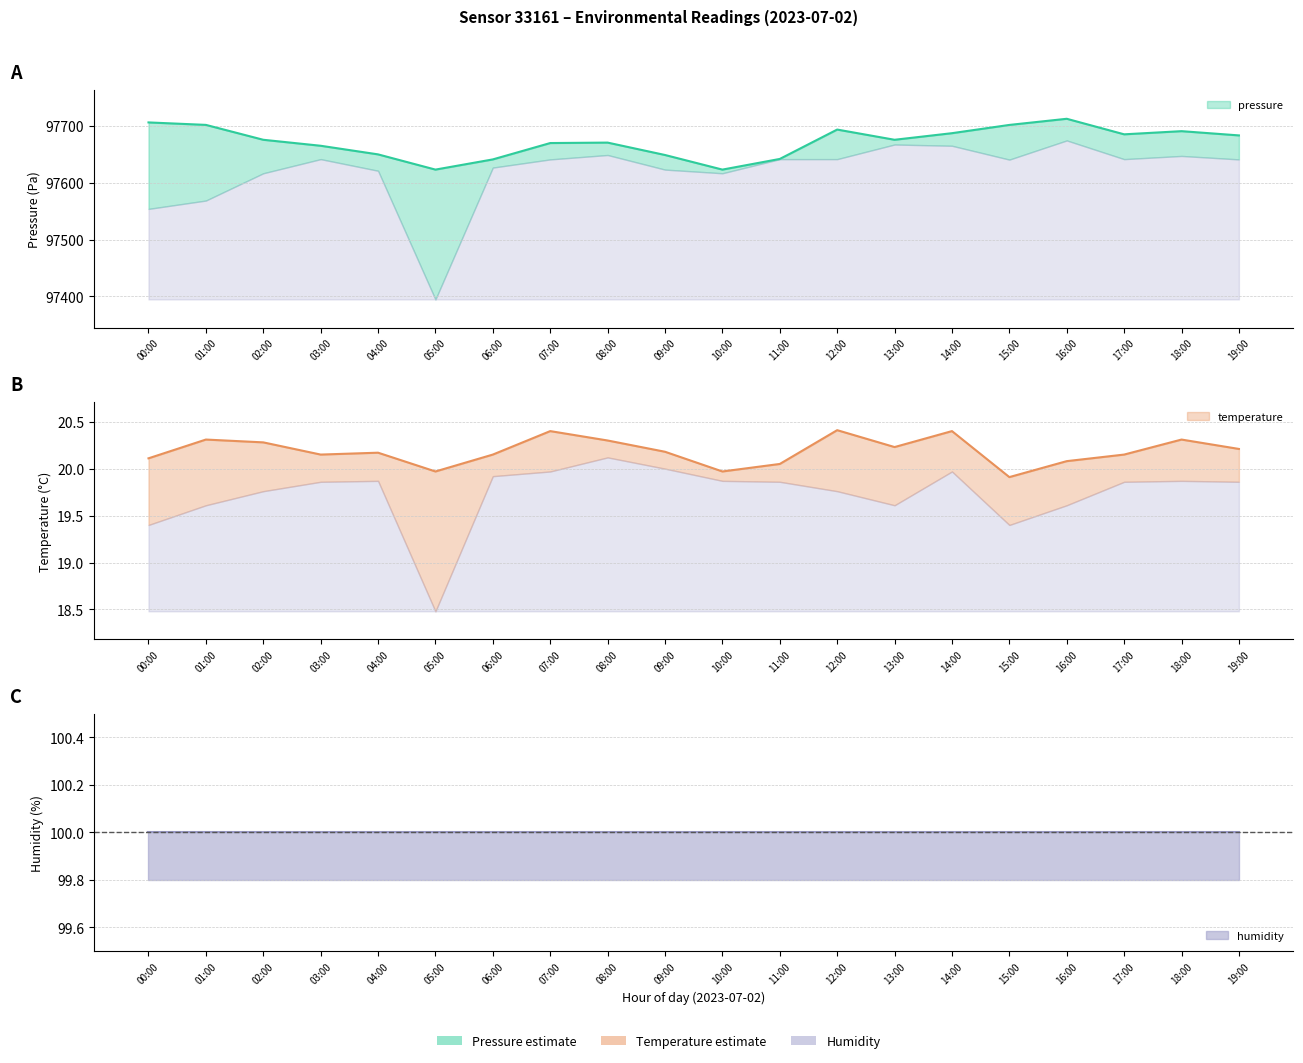

True or false: temperature and temperature_low cross at least once.

False